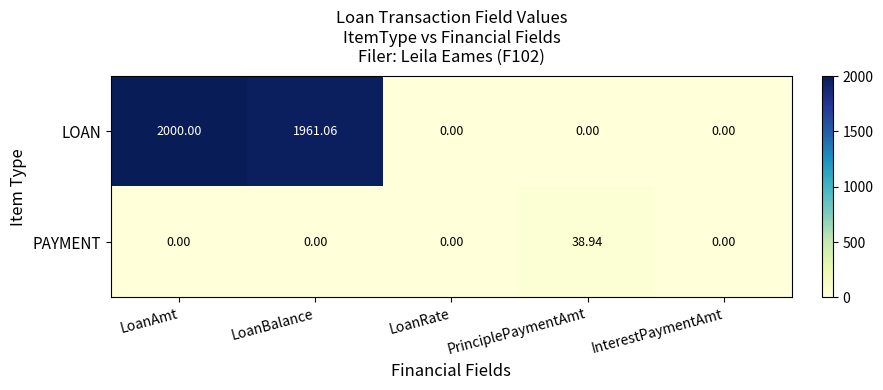

How many values in LOAN are above zero?

2